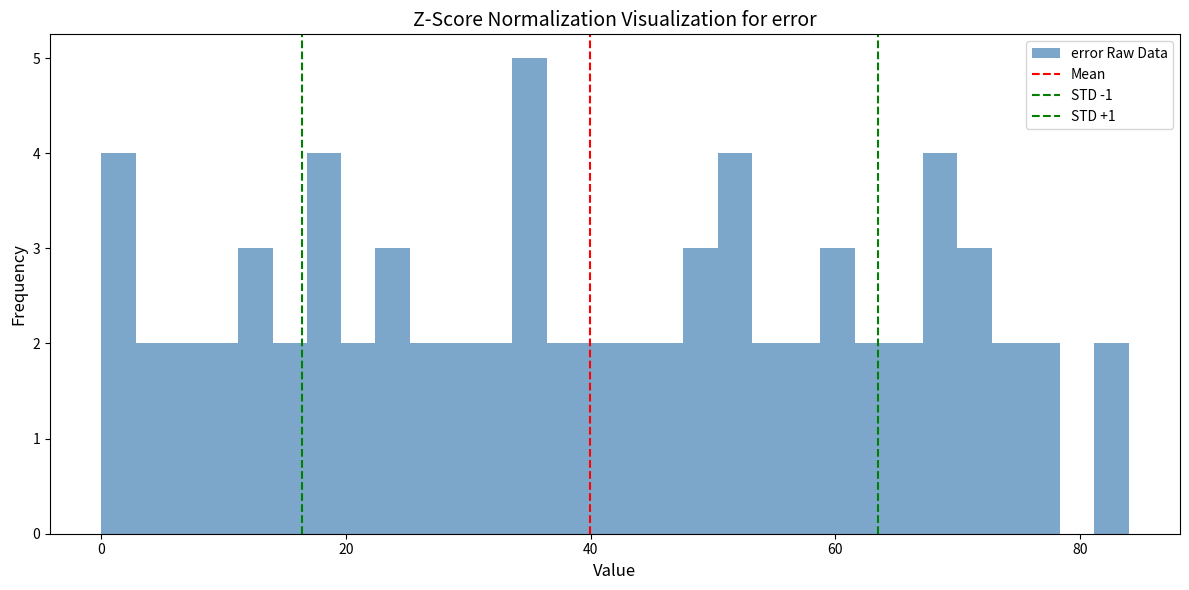

Read against the x-axis, roughly where is the centre of the tallest bar?

36